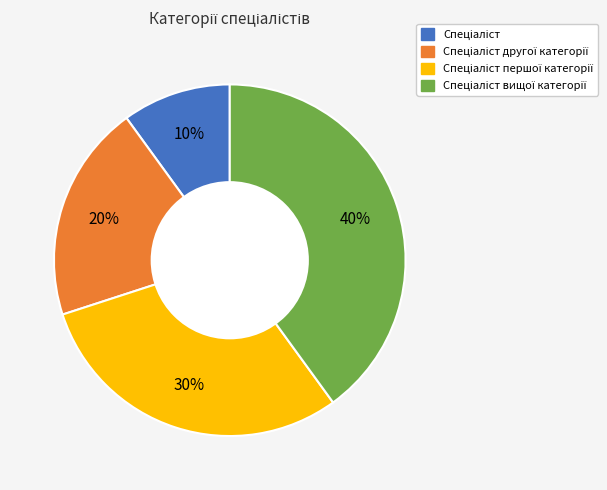

Is there a majority slice in this chart?

No